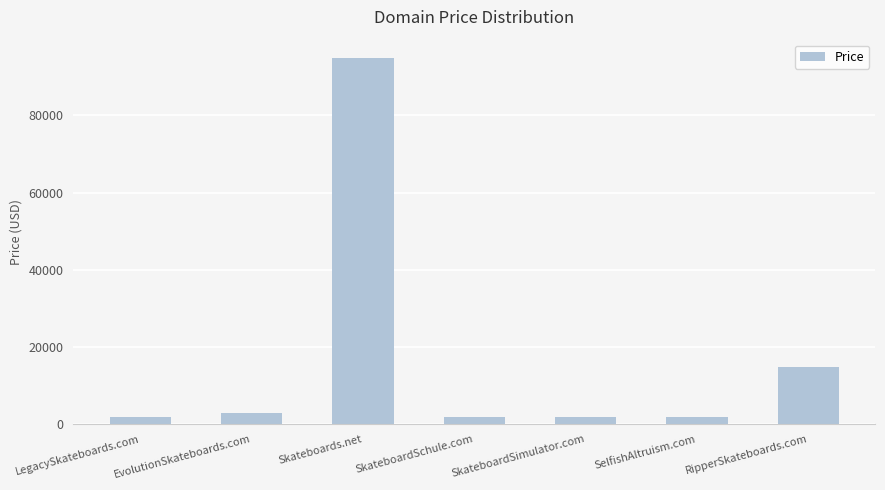

Reading left to right, extract all data points from this chart.

1888	2888	94888	1888	1888	1888	14888